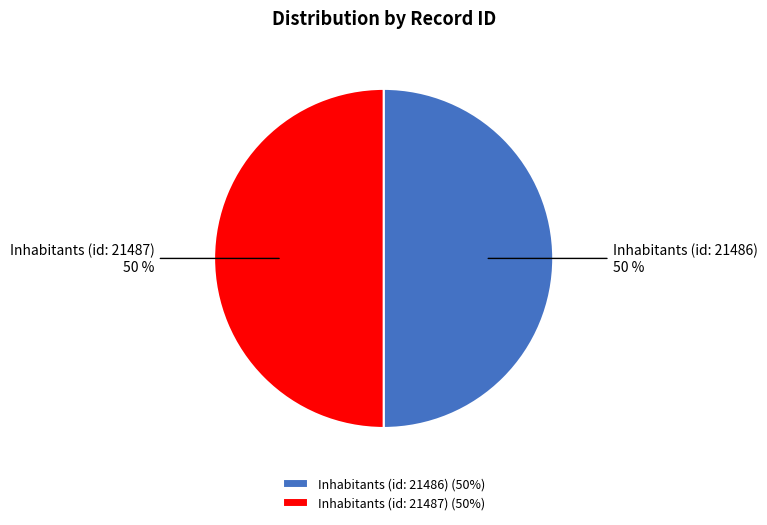

The Inhabitants (id: 21487) slice represents 44% of the pie. True or false?

False